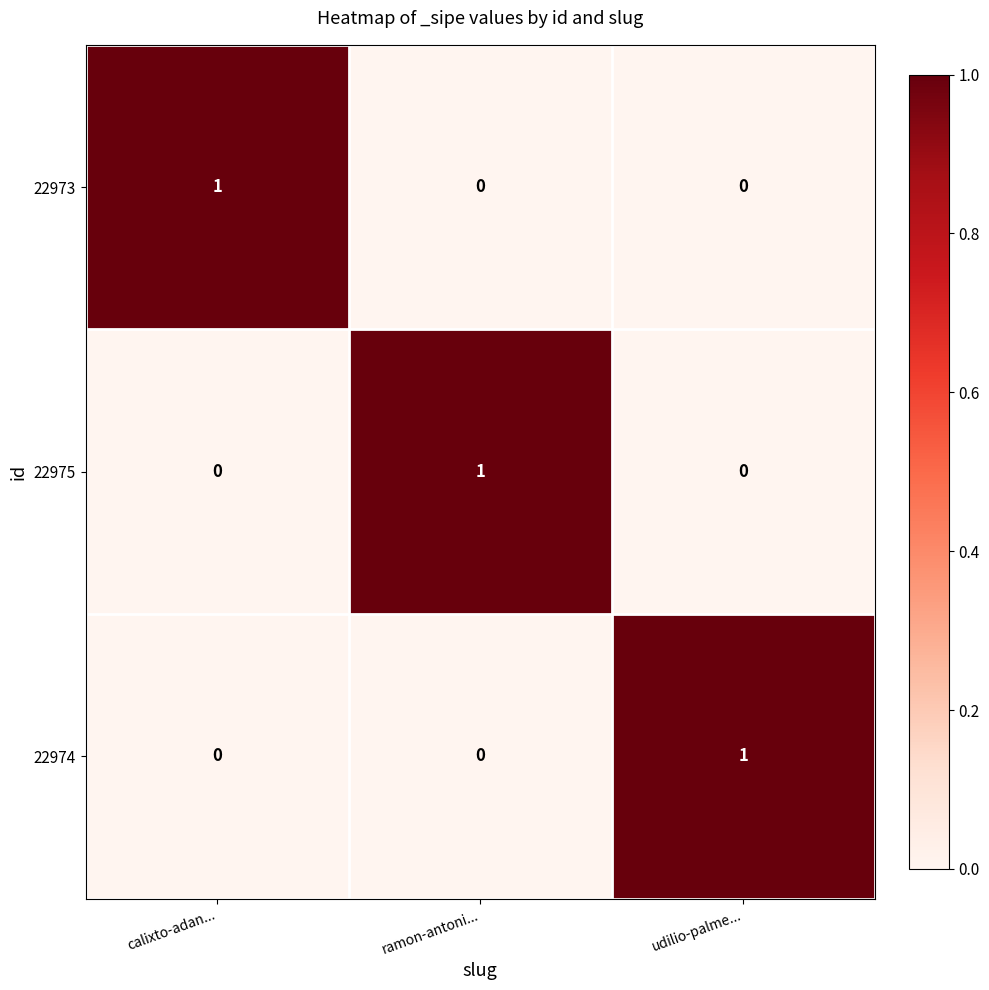

Which category has the highest value in the 22975 series?

ramon-antoni...